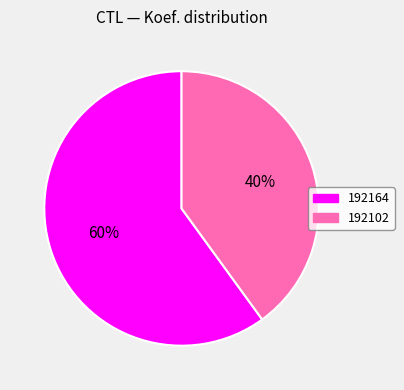

What is the ratio of the value at 192102 to the value at 192164?

0.7